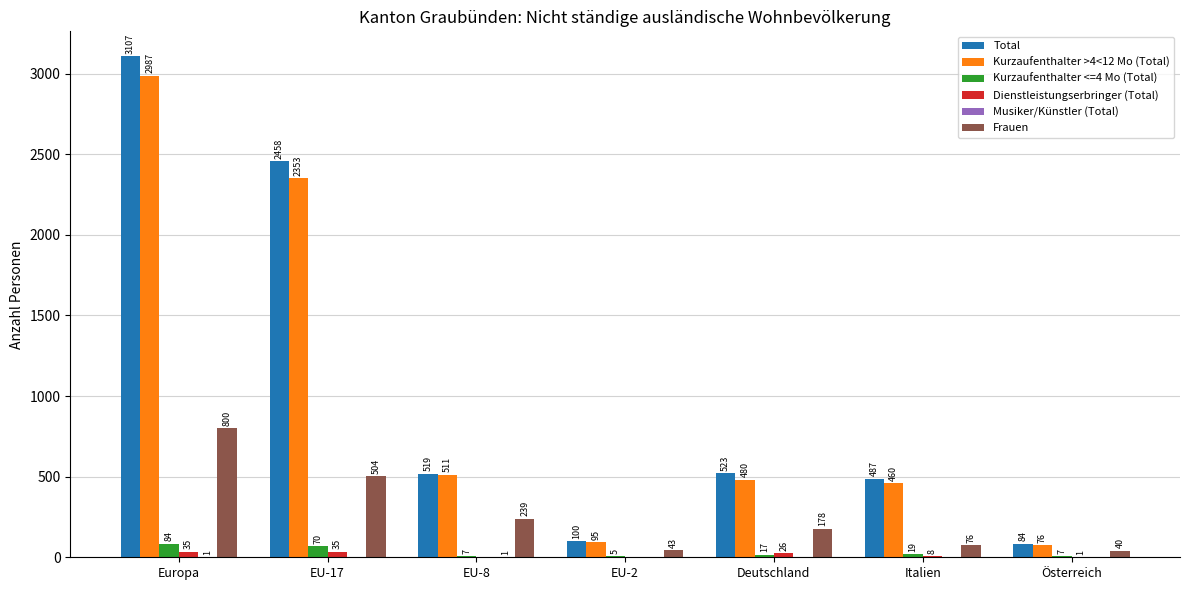

What is the difference between the Frauen values at EU-8 and EU-17?

265